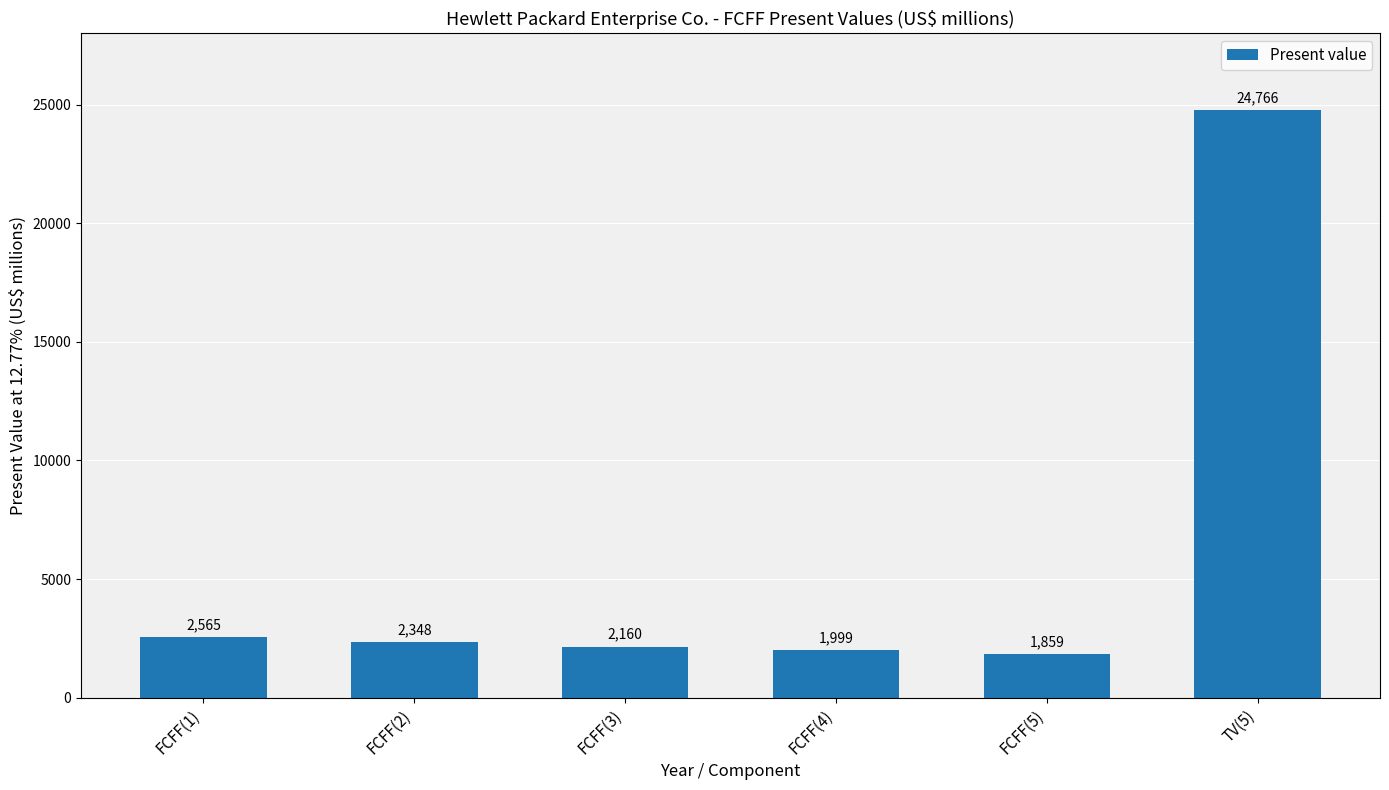

What is the sum of the values at FCFF(1) and FCFF(3)?

4725